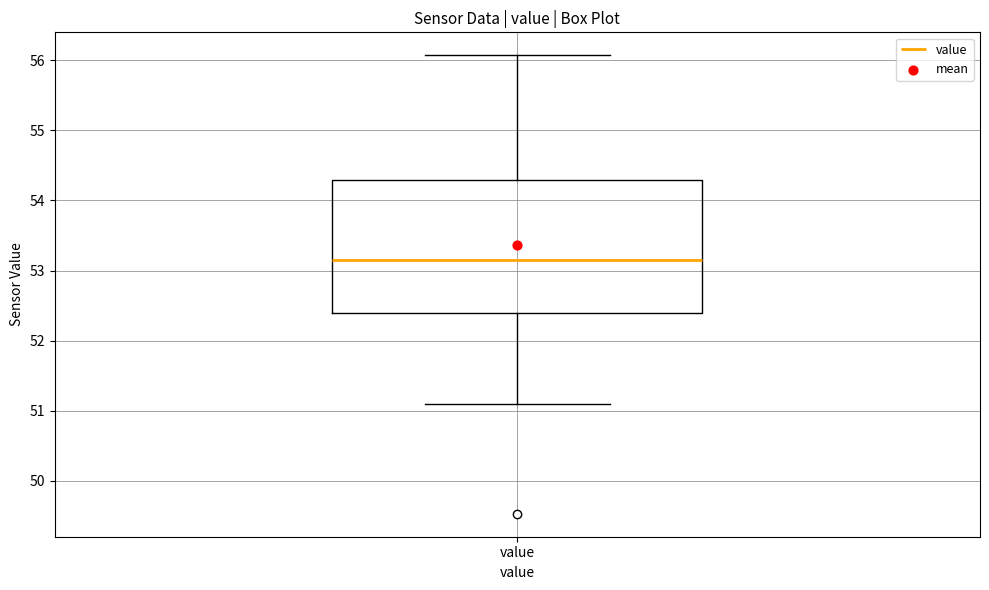

Read this box plot against the y-axis: the position of the median line, the range covered by the box, and the ends of both whiskers. The values are not printed on the chart, so give them approximately, as read against the axis.

median 53.2, box 52.4 to 54.3, whiskers 51.1 to 56.1